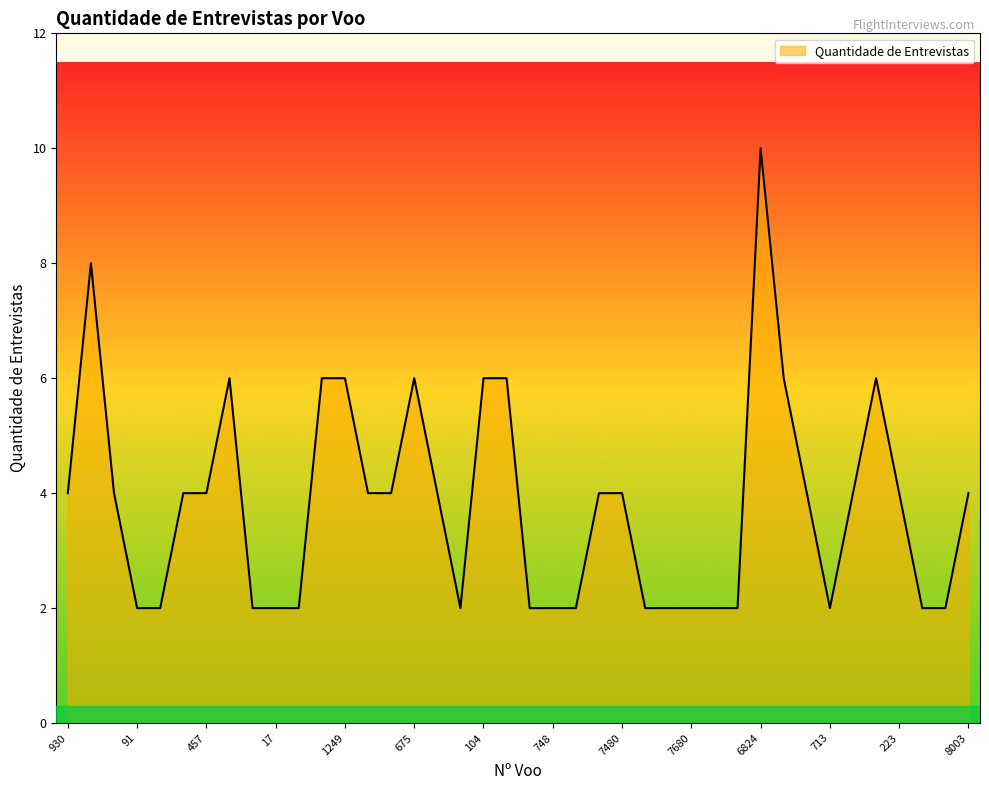

What is the maximum value shown in the chart?

10